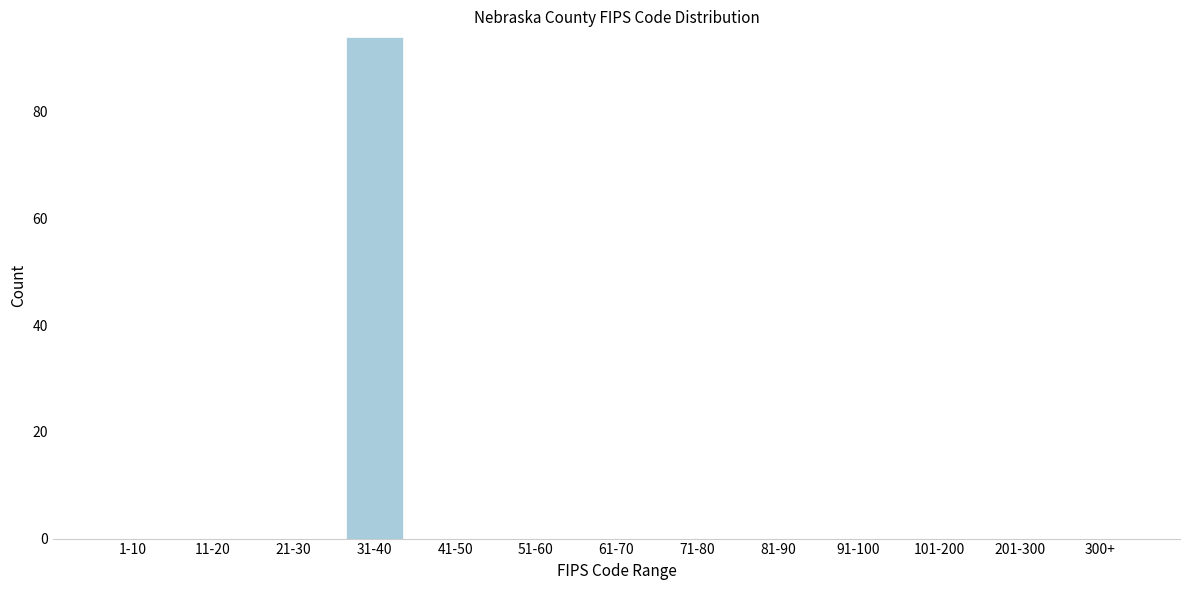

Reading left to right, list all the values displayed in this chart.

1-10=0	11-20=0	21-30=0	31-40=94	41-50=0	51-60=0	61-70=0	71-80=0	81-90=0	91-100=0	101-200=0	201-300=0	300+=0